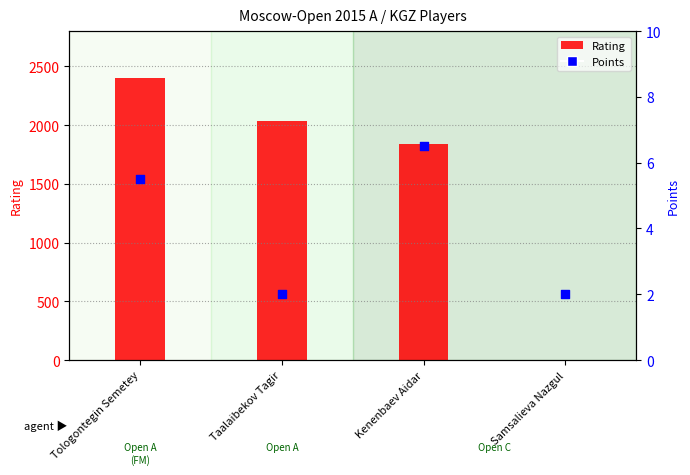

At how many categories does at least one series exceed 606?

3